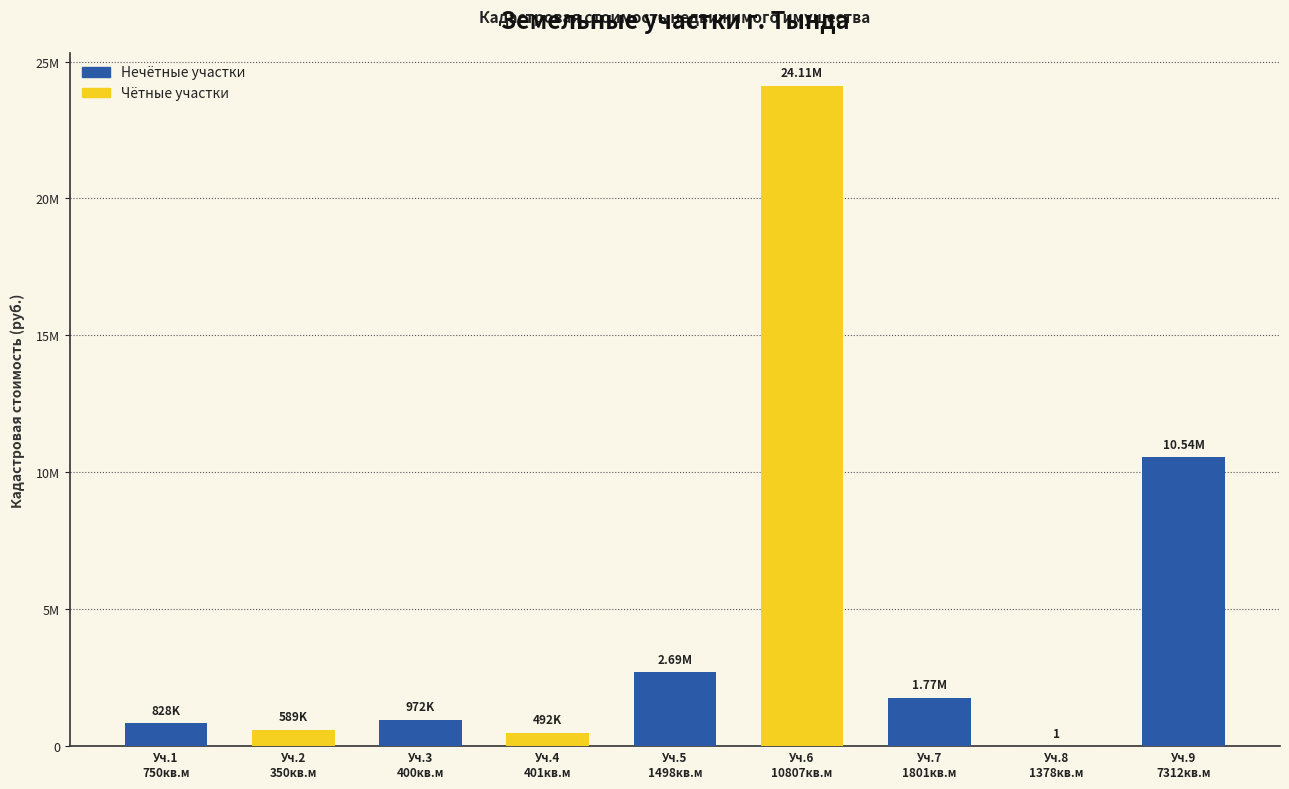

What is the smallest value displayed?

1.0